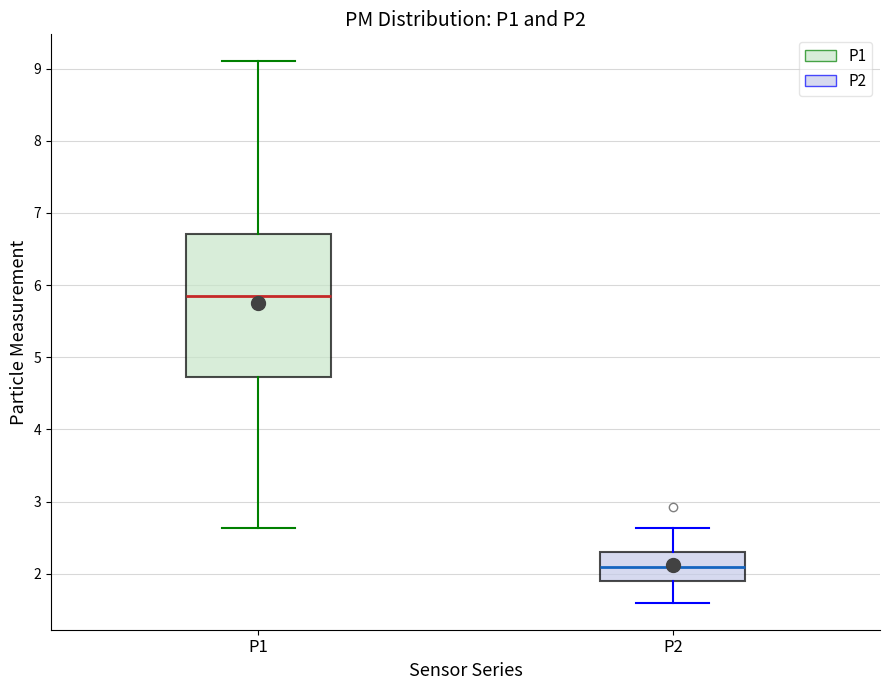

Reading left to right, read every box against the y-axis: the position of its median line, the range the box covers, and the ends of its whiskers. The values are not printed on the chart, so give them approximately, as read against the axis.

P1: median 5.9, box 4.7 to 6.7, whiskers 2.6 to 9.1
P2: median 2.1, box 1.9 to 2.3, whiskers 1.6 to 2.6